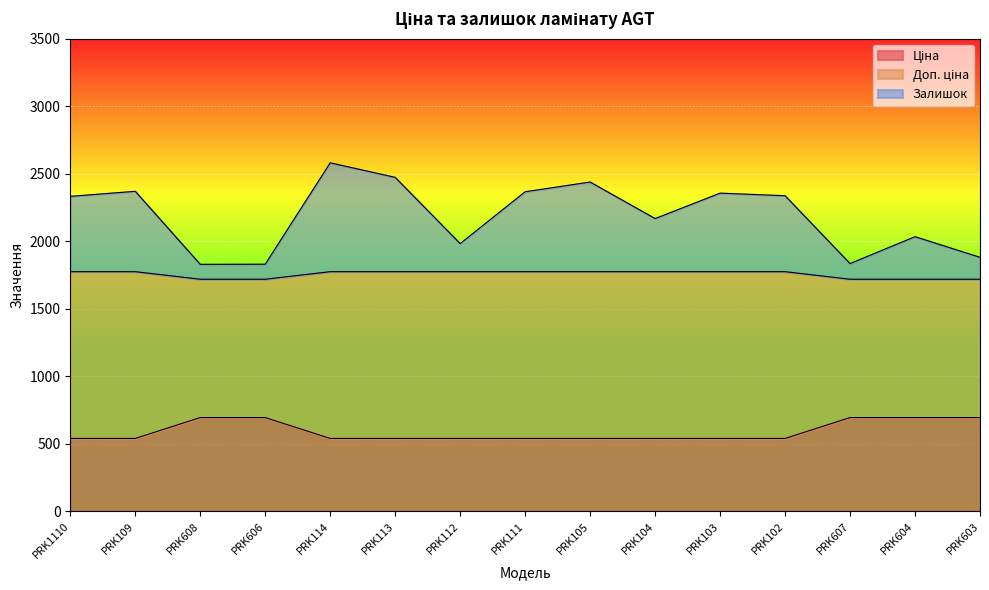

What is the smallest value displayed?

539.0